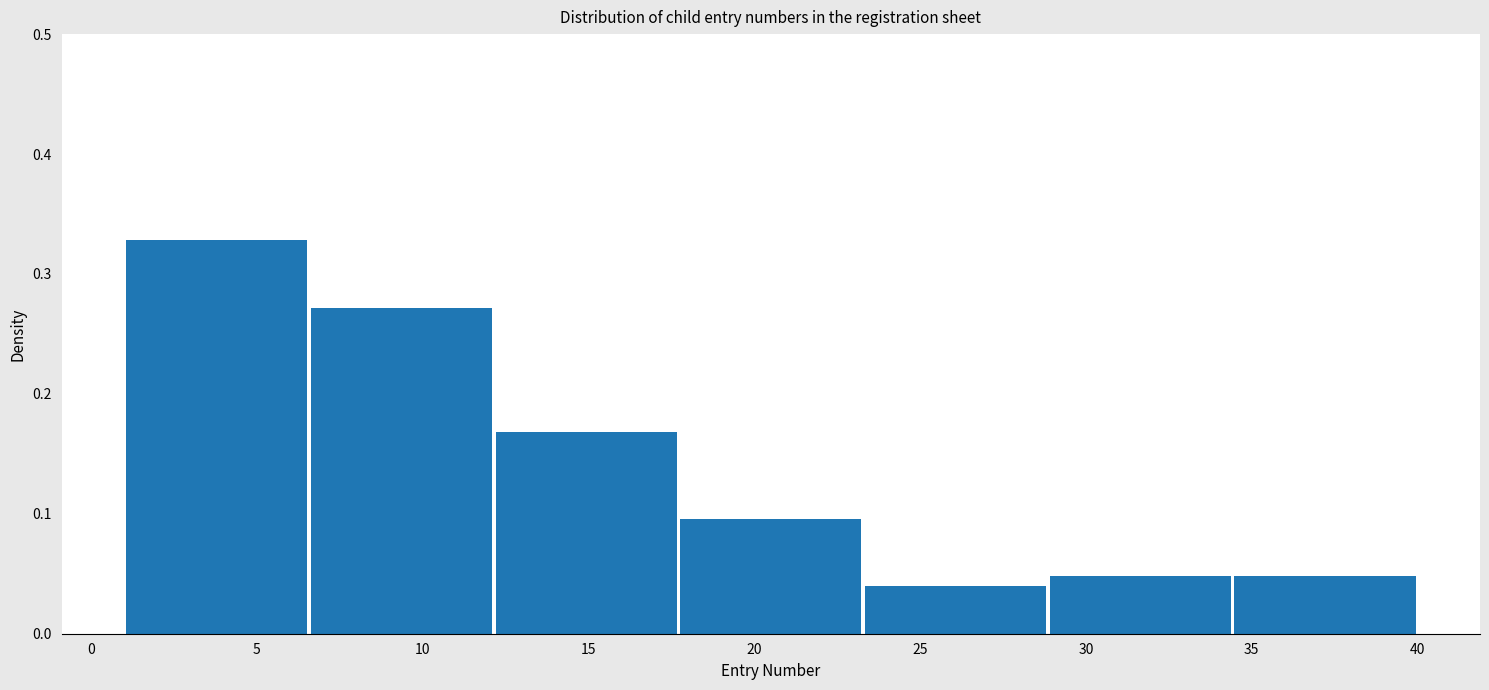

Reading left to right, list every bar in this chart as the range it spans on the x-axis followed by its height. Neither the bar edges nor the heights are printed on the chart, so give them approximately, as read against the axes.

1.0 to 6.5: 0.33
6.5 to 12.0: 0.27
12.0 to 17.5: 0.17
17.5 to 23.5: 0.10
23.5 to 29.0: 0.04
29.0 to 34.5: 0.05
34.5 to 40.0: 0.05